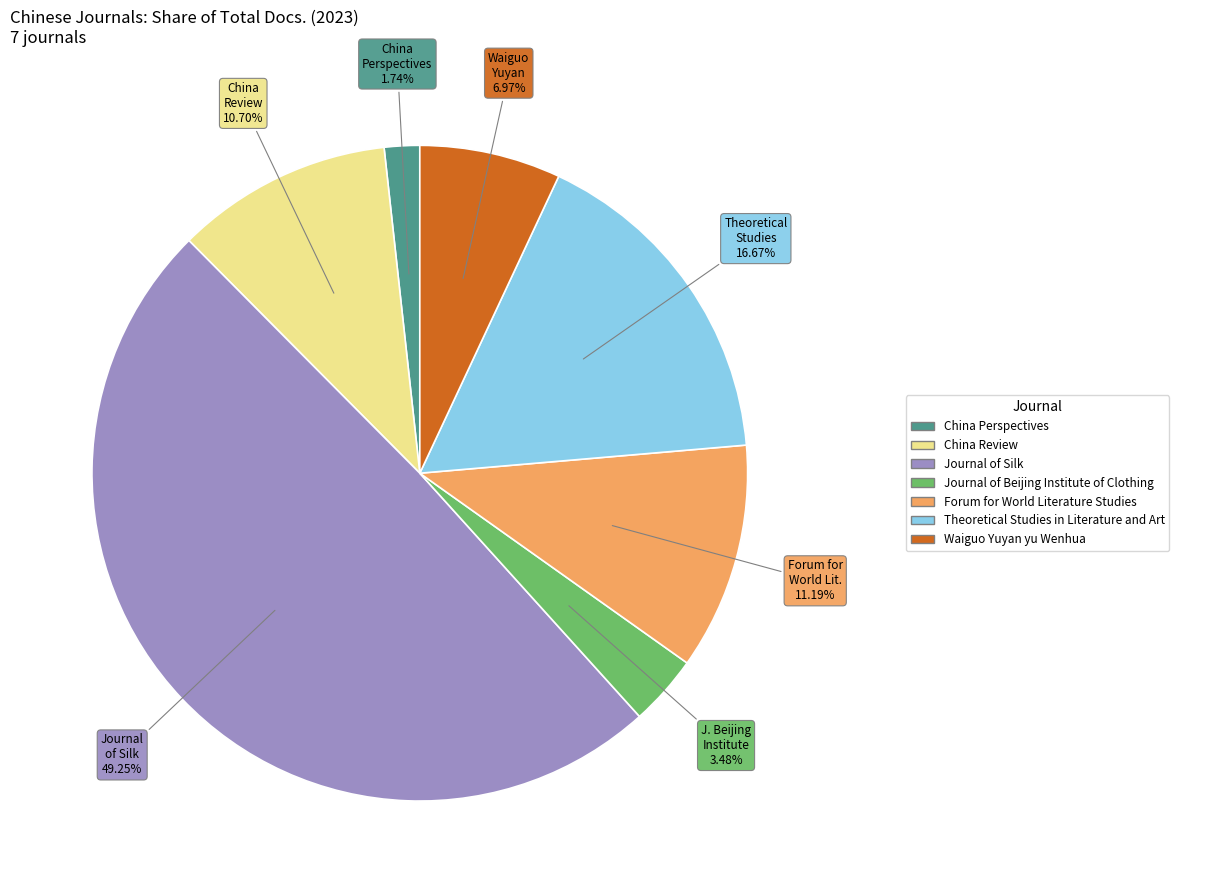

Is there any slice that represents more than half of the pie?

No